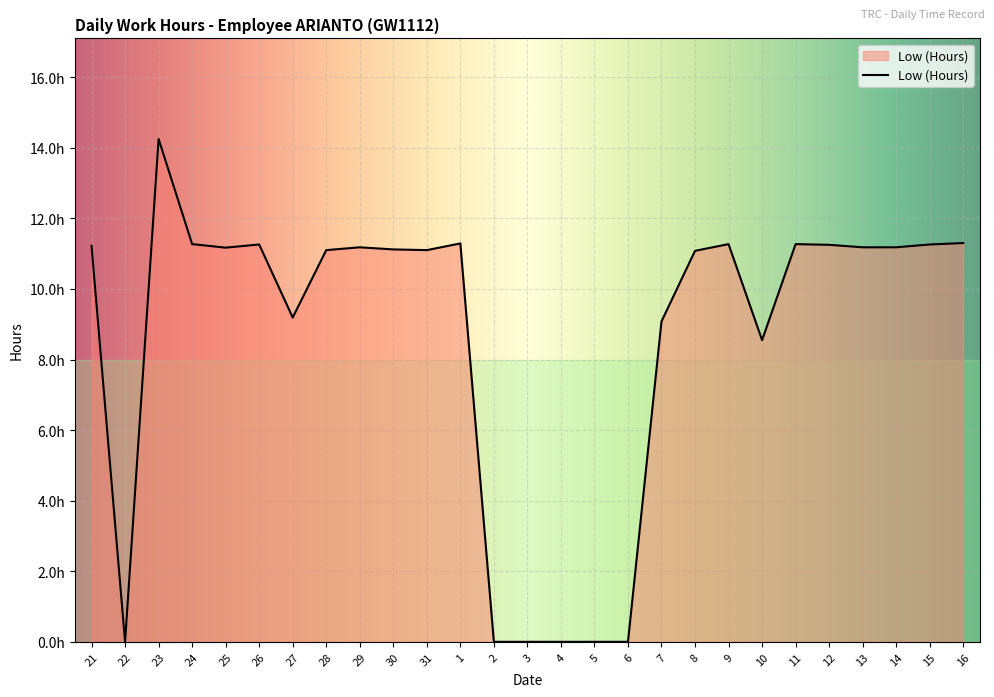

Is it true that the value at 30 is 11.1?

True